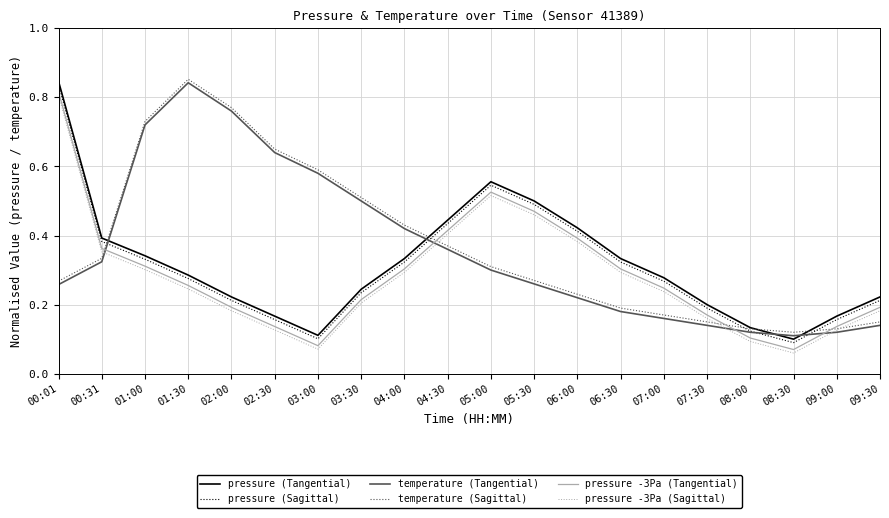

Count the number of categories in the chart.

20